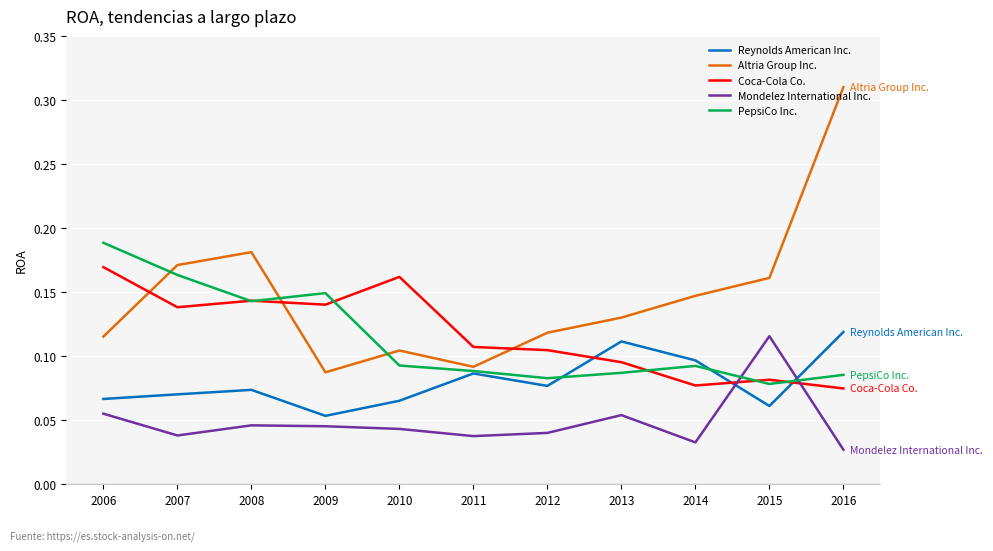

Which series has the largest total across all categories?

Altria Group Inc.